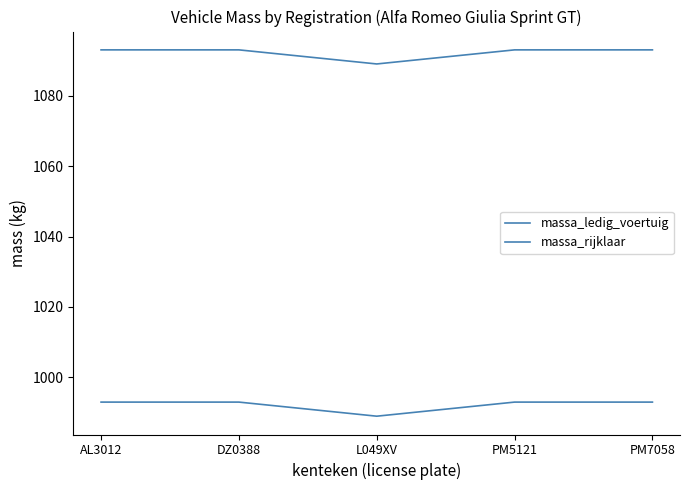

Does the chart display data point markers on the line(s)?

No